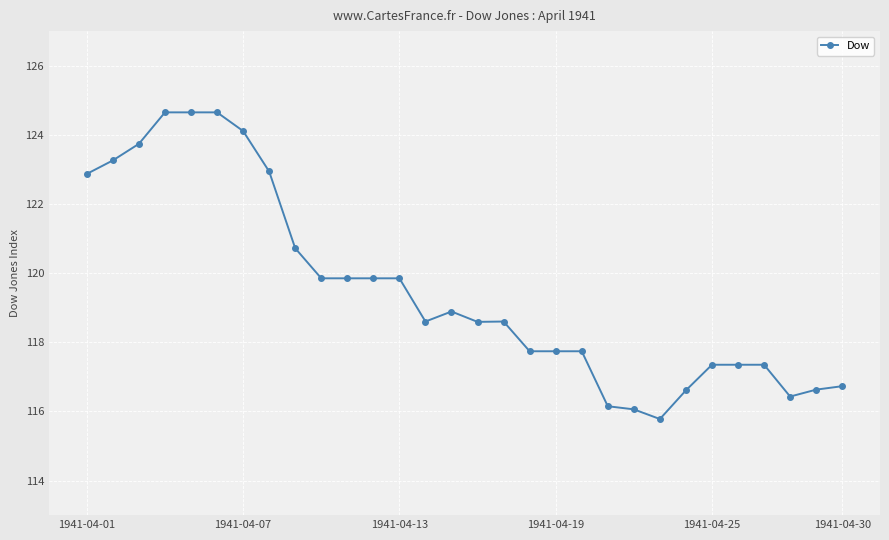

How many lines are shown in the chart?

1